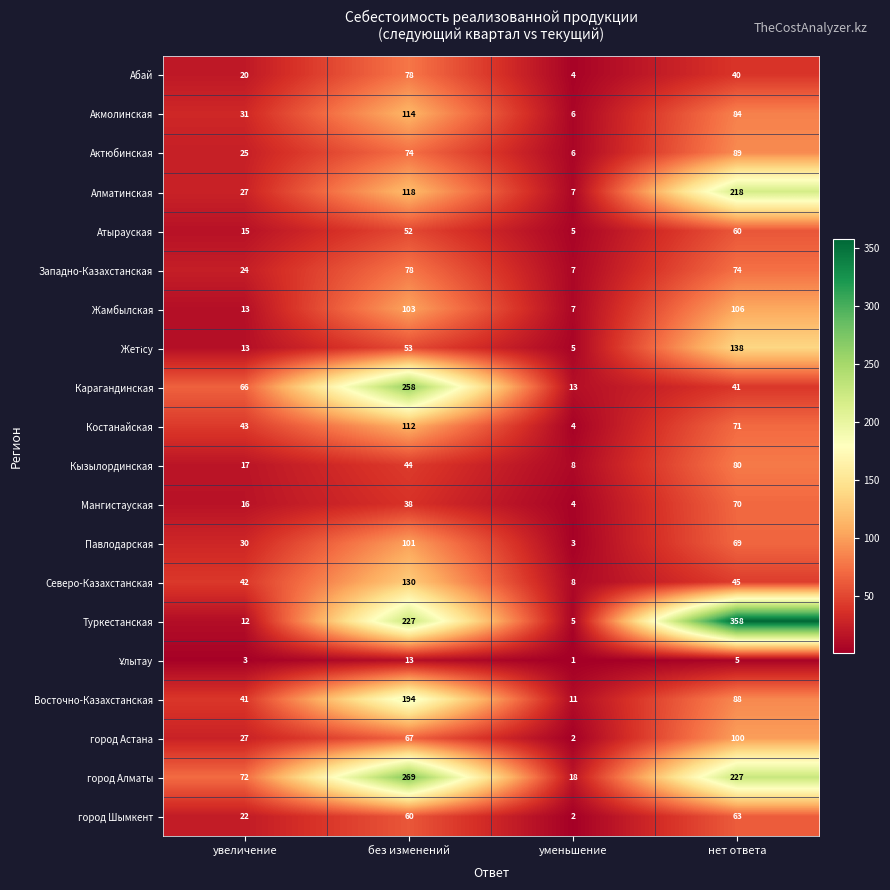

At which category is the sum across all series the highest?

без изменений